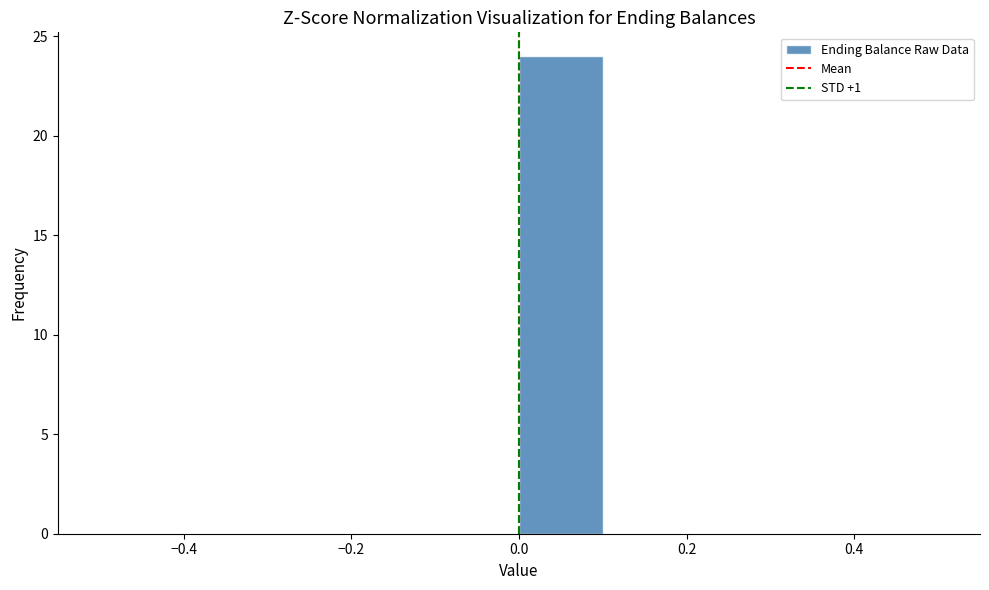

Reading left to right, list every bar in this chart as the range it spans on the x-axis followed by its height. The values are not printed on the chart, so give them approximately, as read against the axis.

-0.5 to -0.4: 0
-0.4 to -0.3: 0
-0.3 to -0.2: 0
-0.2 to -0.1: 0
-0.1 to 0.0: 0
0.0 to 0.1: 24
0.1 to 0.2: 0
0.2 to 0.3: 0
0.3 to 0.4: 0
0.4 to 0.5: 0